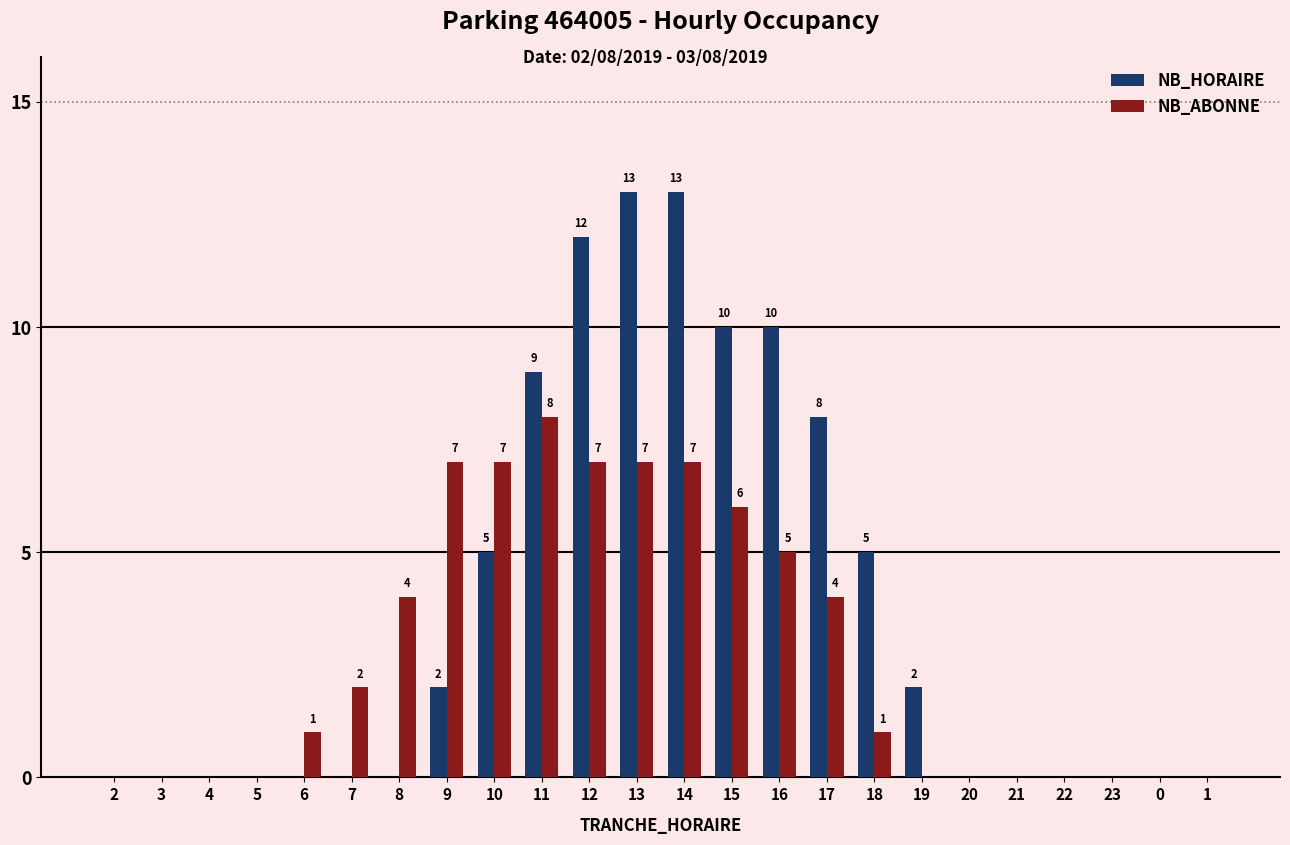

Is the value of NB_ABONNE at 9 greater than the value of NB_HORAIRE at 15?

No